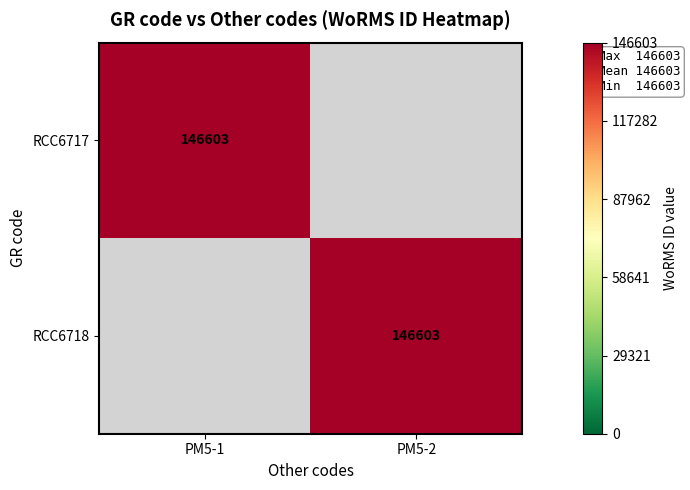

How many series are shown in this chart?

2